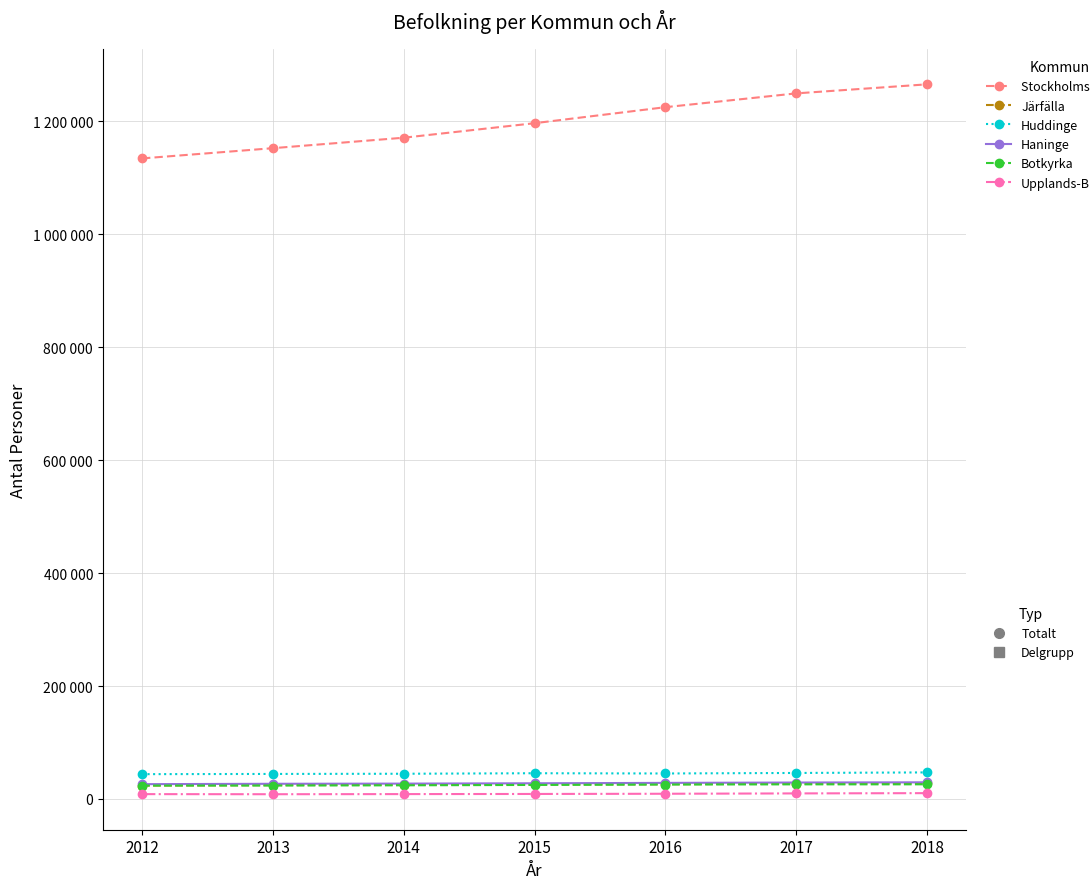

Is this an area chart (filled region under the line)?

No